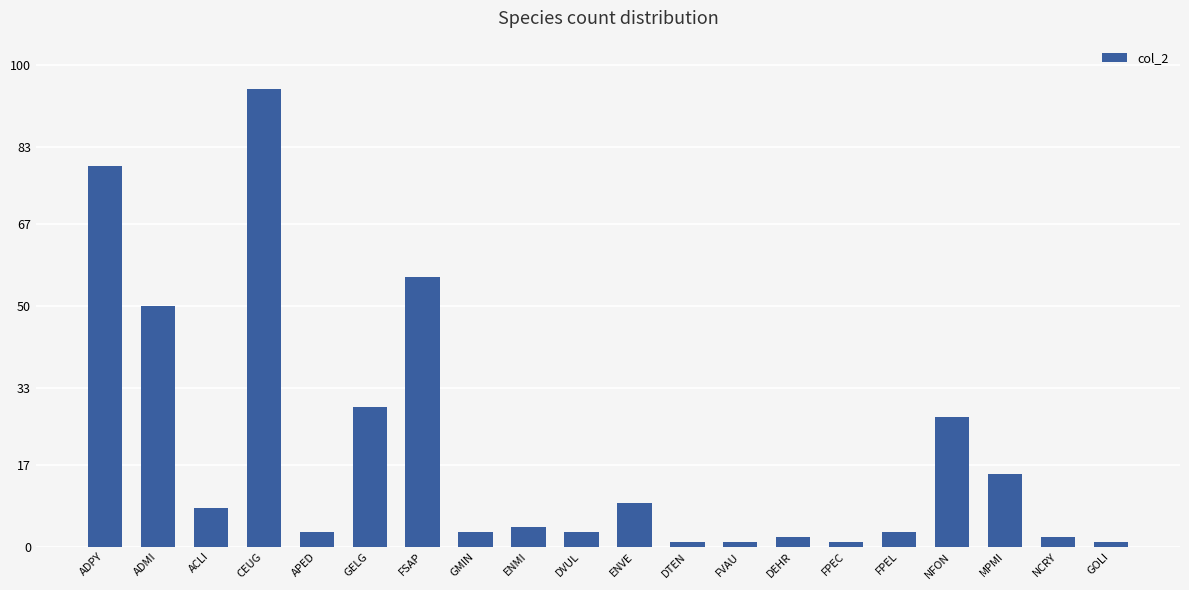

What is the difference between the values at DTEN and NFON?

26